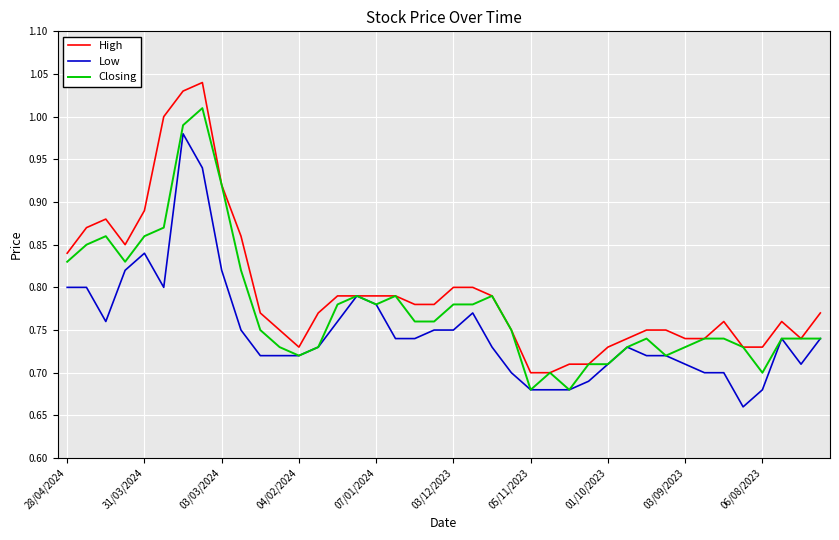

Rank the series by their maximum value, from lowest to highest.

Low, Closing, High